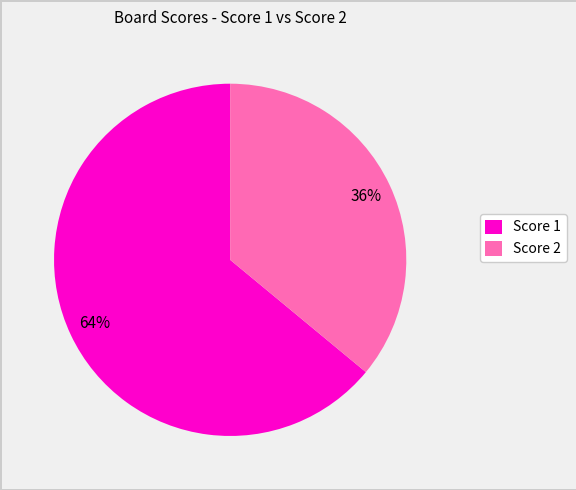

To the nearest percent, what is the combined percentage of Score 2 and Score 1?

100%